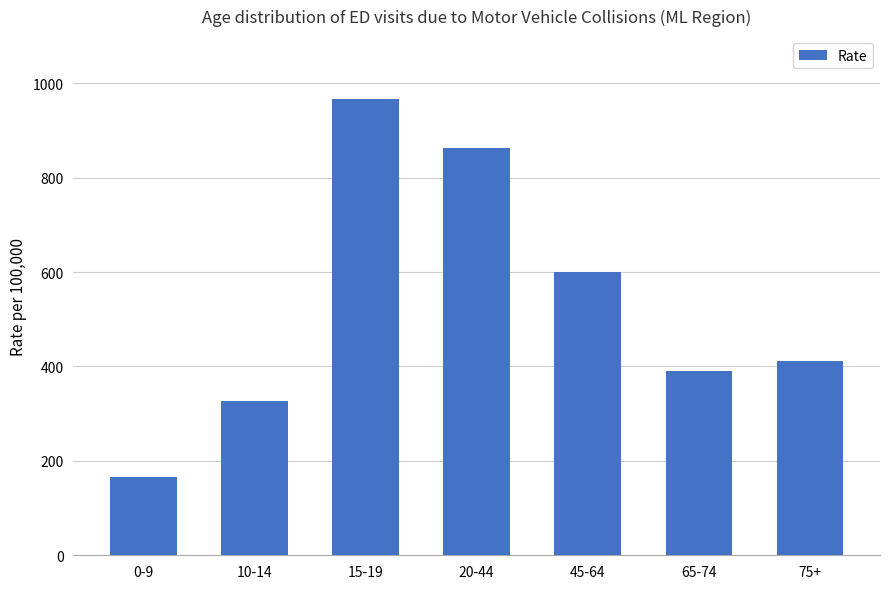

What is the sum of all values?

3722.0